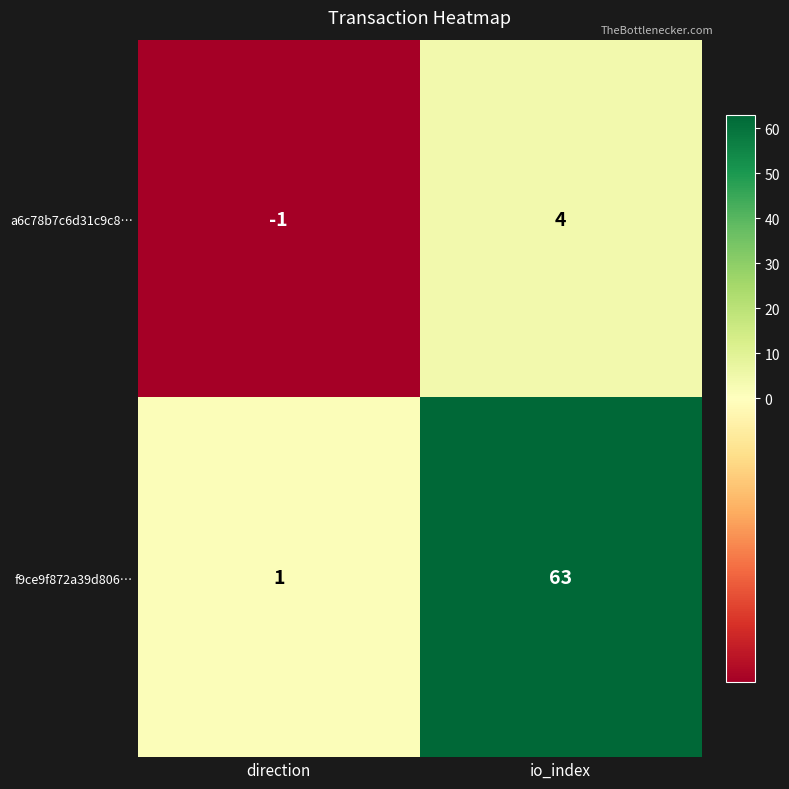

Which series changed the most between direction and io_index?

f9ce9f872a39d806…